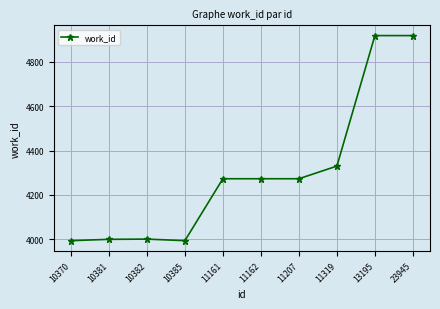

At which label is the value closest to 4456?

11319